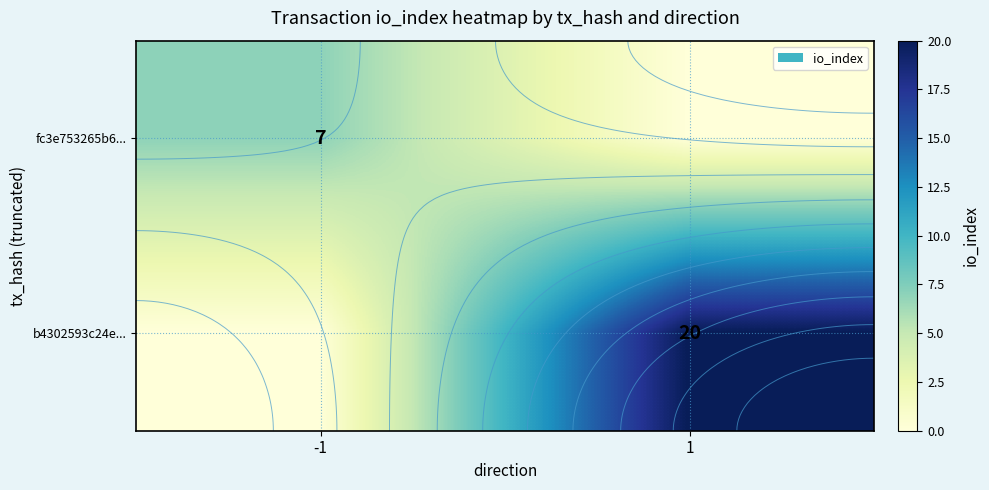

How many data points does each series have?

2